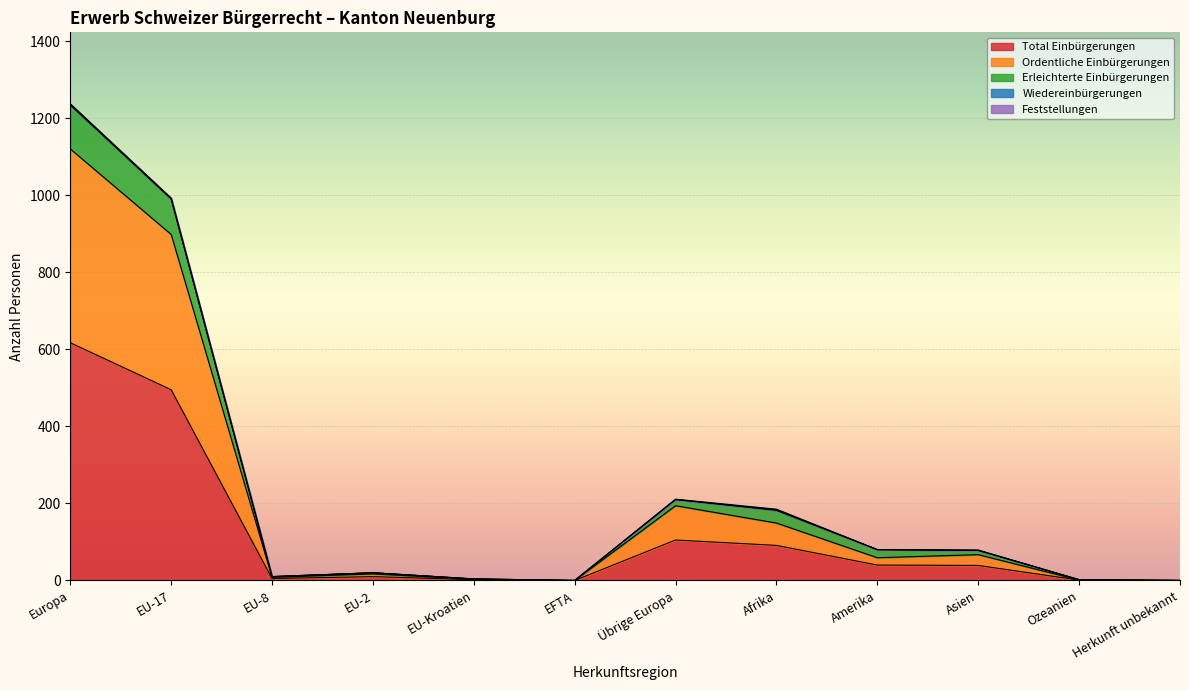

List the labels in order of Ordentliche Einbürgerungen value, largest first.

Europa, EU-17, Übrige Europa, Afrika, Asien, Amerika, EU-2, EU-8, EU-Kroatien, Ozeanien, EFTA, Herkunft unbekannt